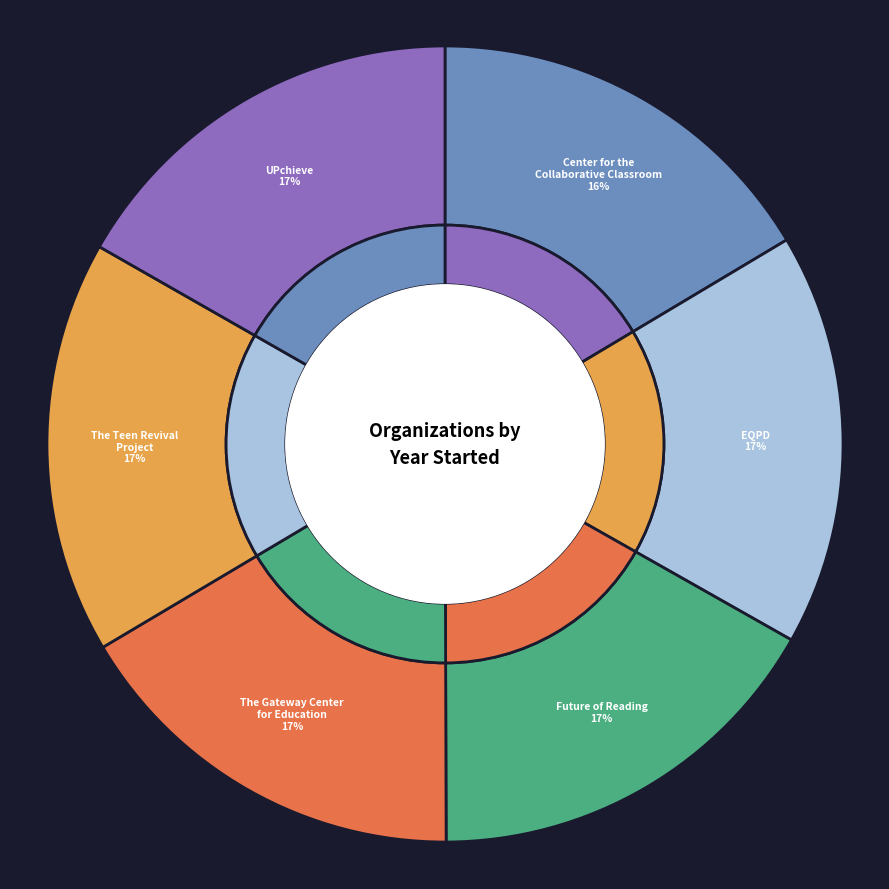

Does any single category account for the majority?

No